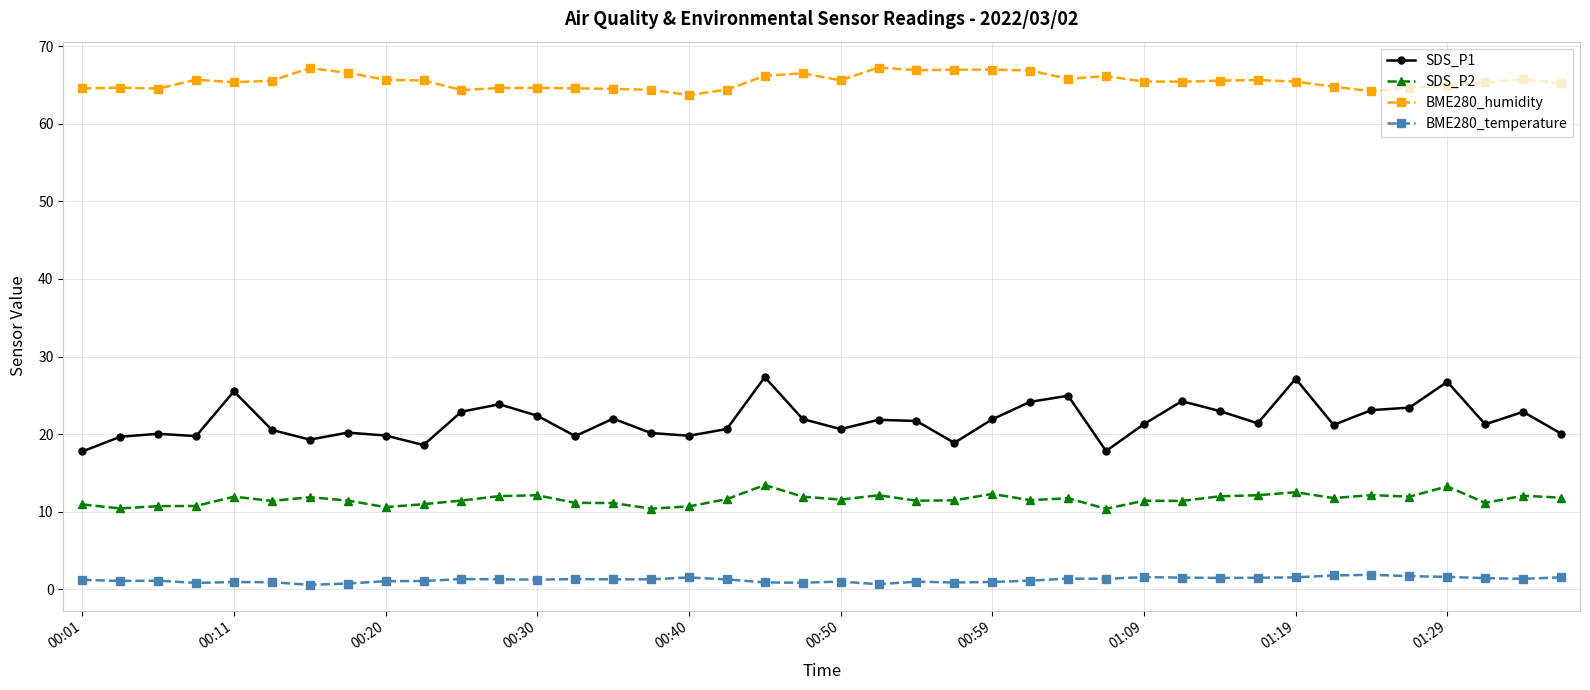

True or false: SDS_P1 and BME280_temperature intersect in this chart.

False